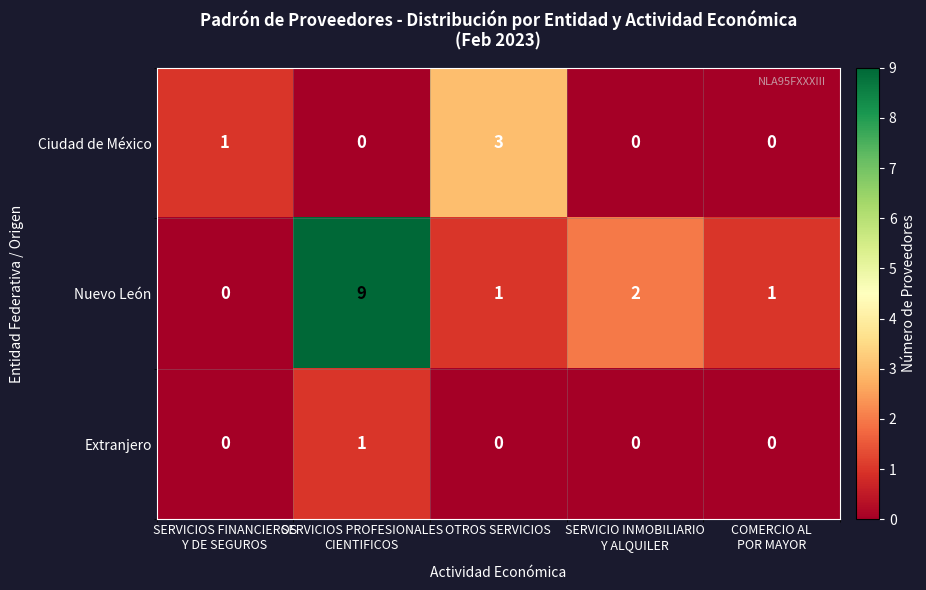

Count the Ciudad de México values in the range 0 to 1.

4